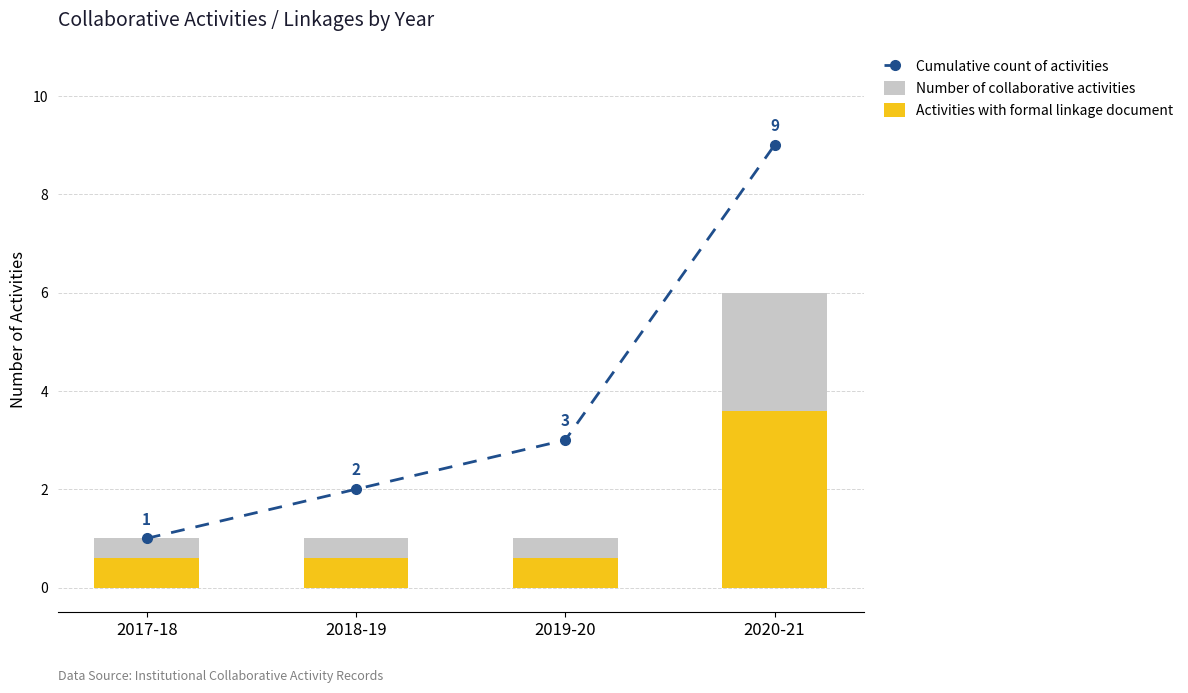

Is the value of Activities with formal linkage document at 2019-20 greater than the value of Number of collaborative activities at 2018-19?

No